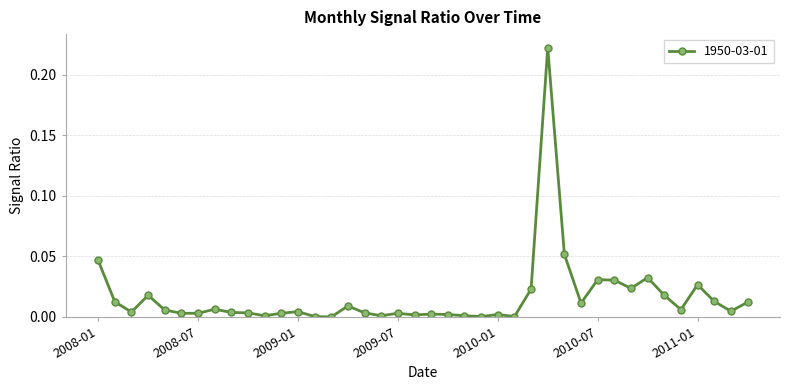

True or false: there are more than 0 points higher than both neighbors.

True